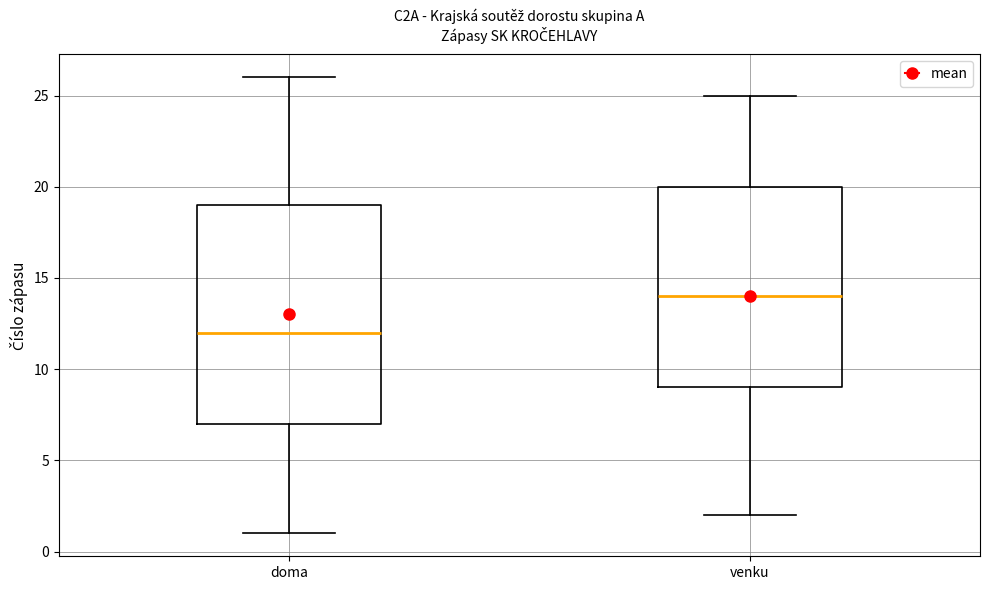

Which box is the tallest, from its lower edge to its upper edge?

doma